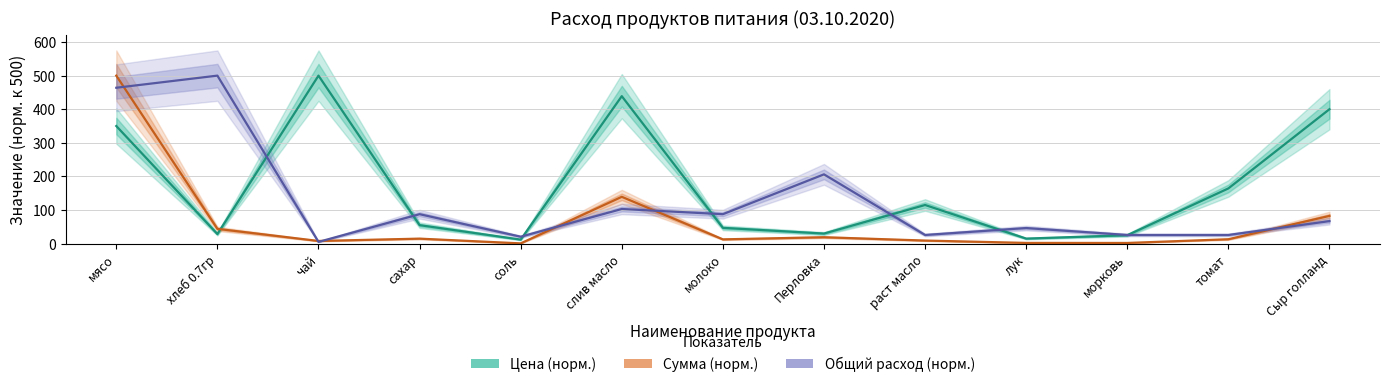

At which category is the sum across all series the highest?

мясо